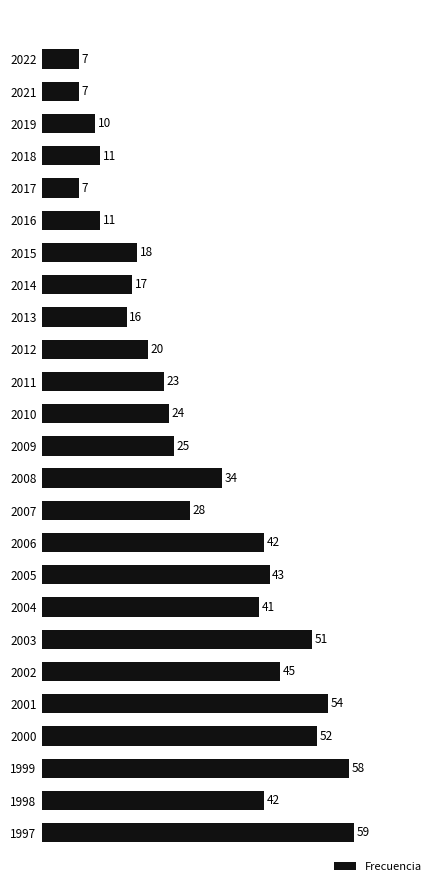

What is the sum of all values?

745